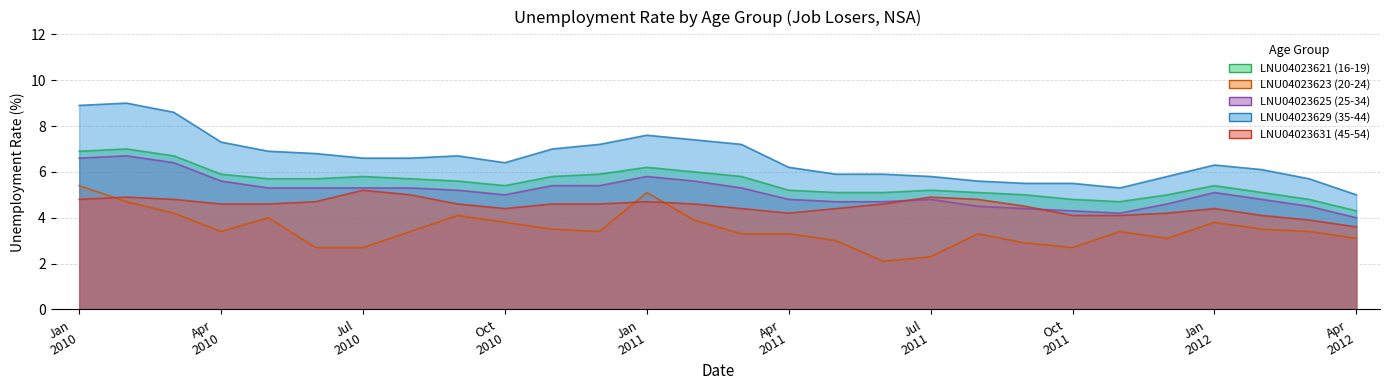

What is the spread (max minus min) of values at Jan?

4.1